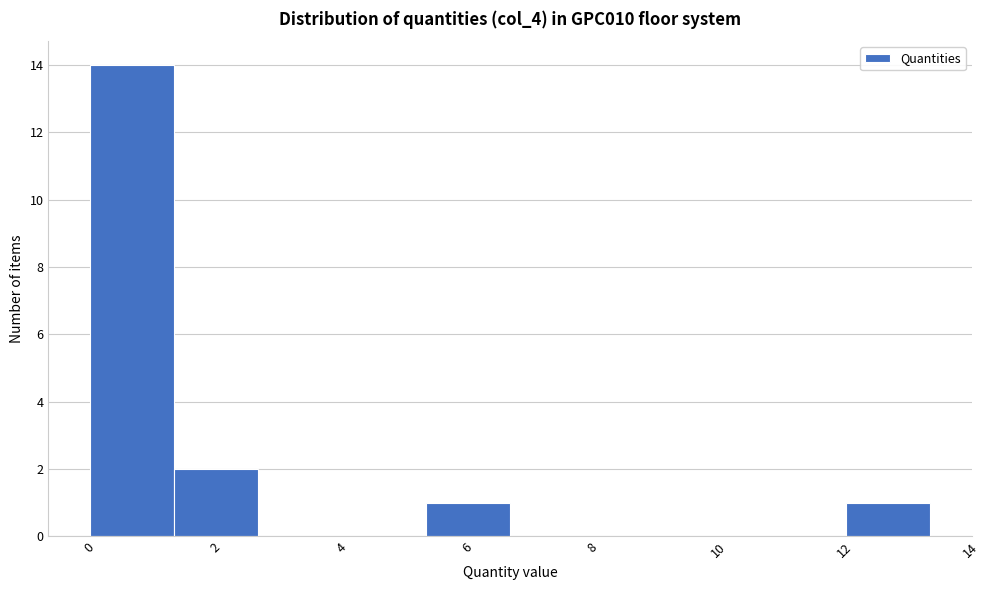

Reading left to right, list every bar in this chart as the range it spans on the x-axis followed by its height. Neither the bar edges nor the heights are printed on the chart, so give them approximately, as read against the axes.

0.0 to 1.4: 14
1.4 to 2.6: 2
2.6 to 4.0: 0
4.0 to 5.4: 0
5.4 to 6.6: 1
6.6 to 8.0: 0
8.0 to 9.4: 0
9.4 to 10.6: 0
10.6 to 12.0: 0
12.0 to 13.4: 1